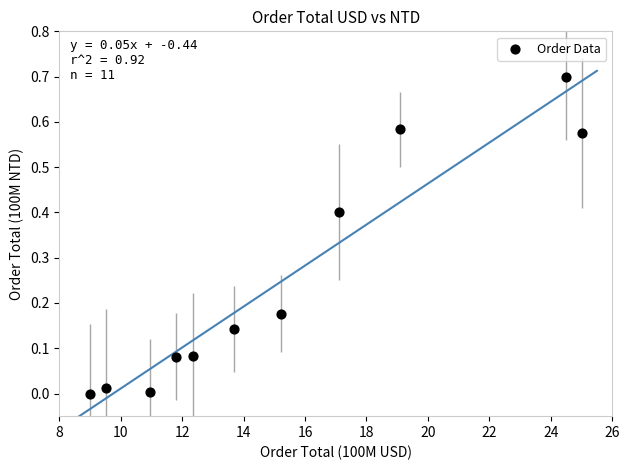

What is the range of X values (max minus min)?

16.0